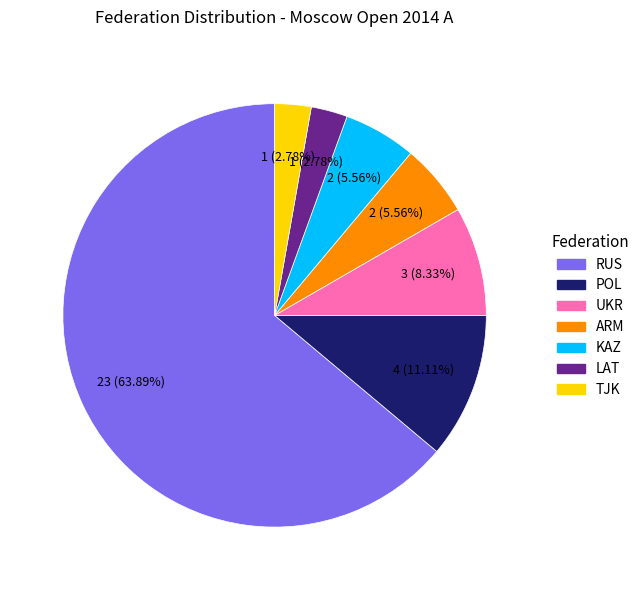

To the nearest percent, what is the combined percentage of TJK and RUS?

67%